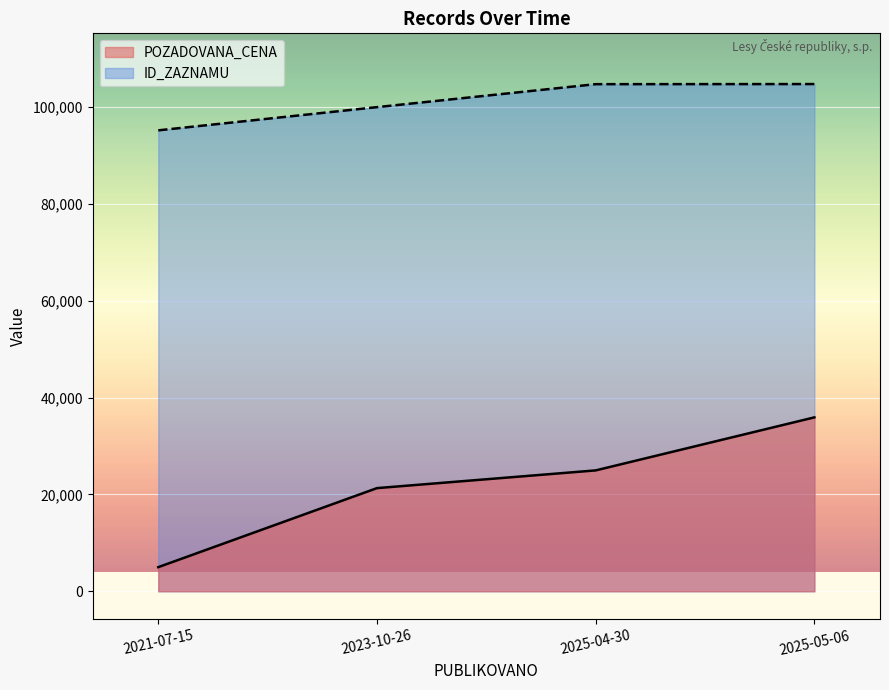

What is the label of the 1st point from the left?

2021-07-15